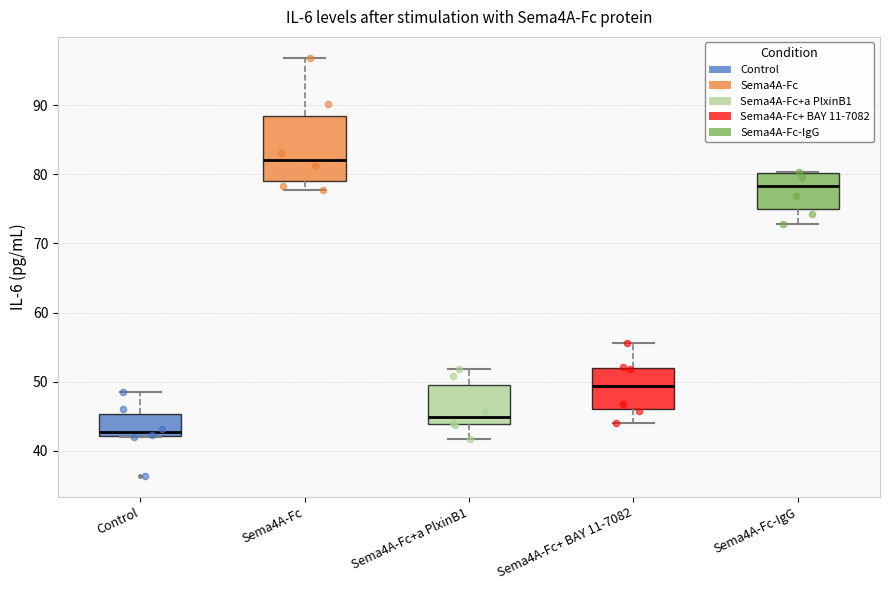

Where does the lower whisker of the box for Sema4A-Fc end on the y-axis? The values are not printed on the chart, so give them approximately, as read against the axis.

78